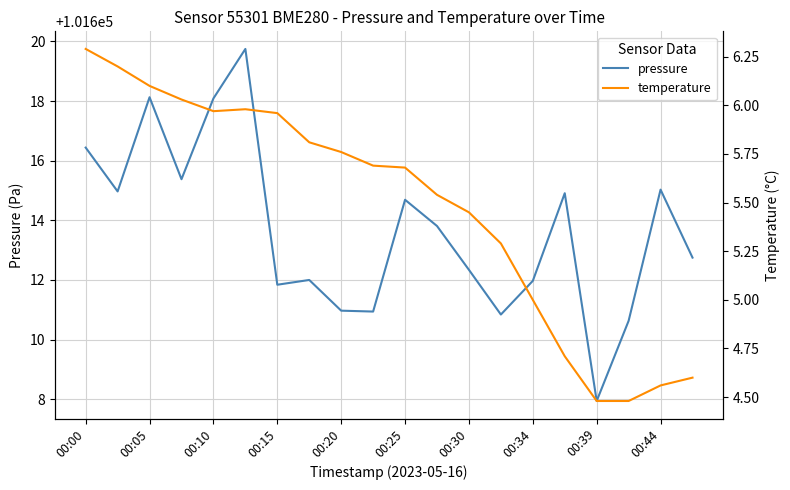

True or false: pressure has a value of 101610.6 at 17.

True